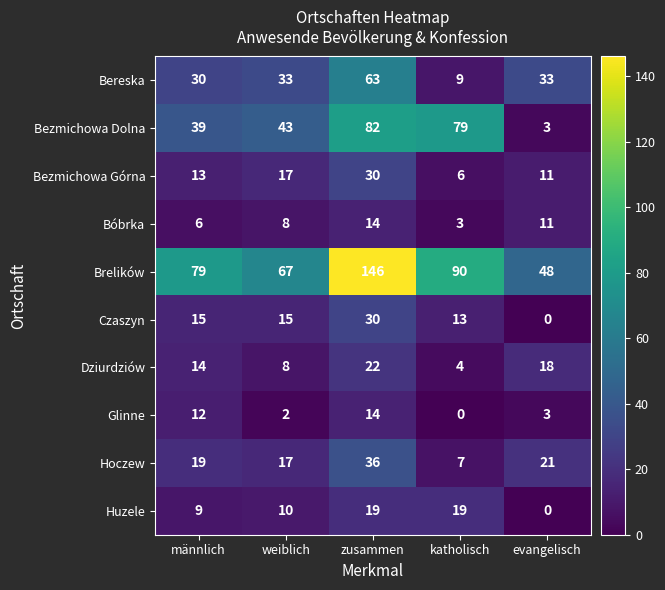

What is the total value across all series at männlich?

236